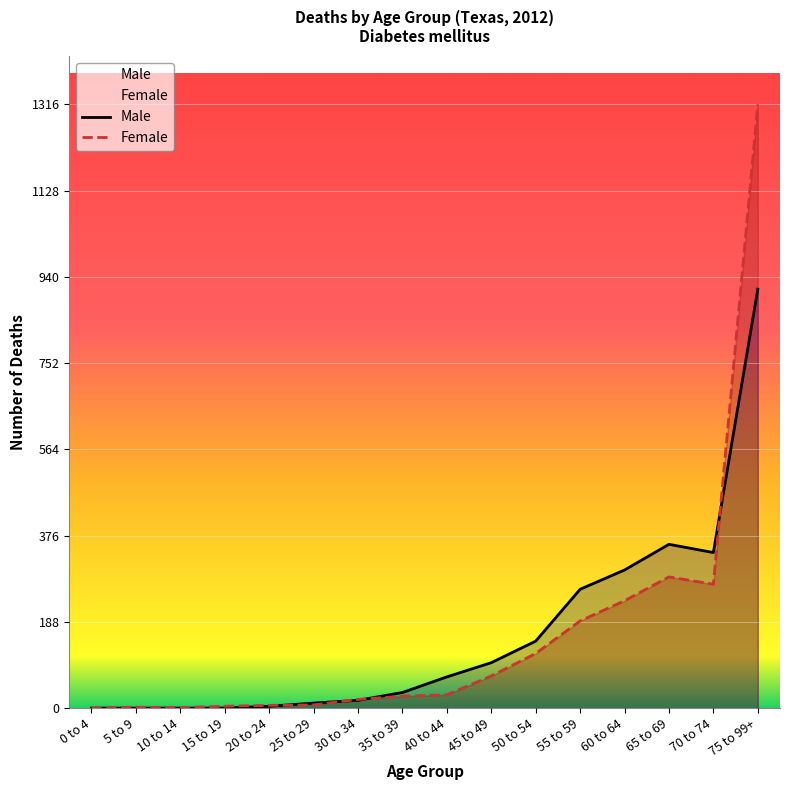

Which label corresponds to the smallest value in the chart?

0 to 4